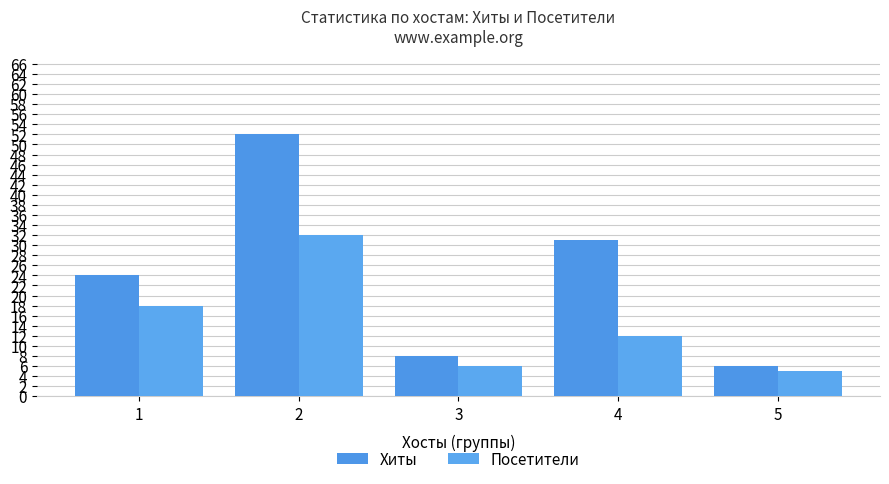

At which label does Посетители first exceed 12?

1